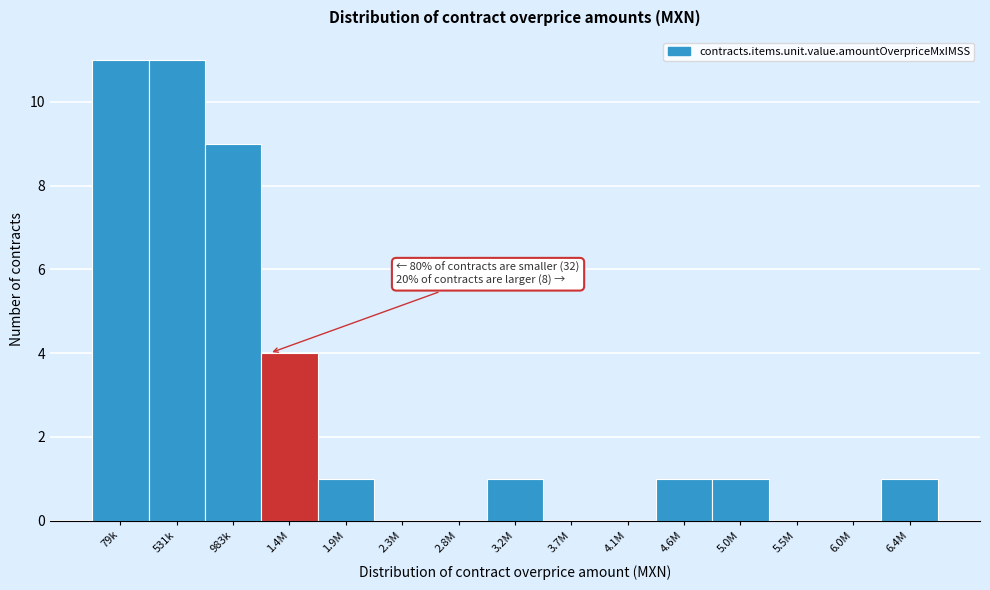

Reading left to right, extract all data points from this chart.

79k=11	531k=11	983k=9	1.4M=4	1.9M=1	2.3M=0	2.8M=0	3.2M=1	3.7M=0	4.1M=0	4.6M=1	5.0M=1	5.5M=0	6.0M=0	6.4M=1